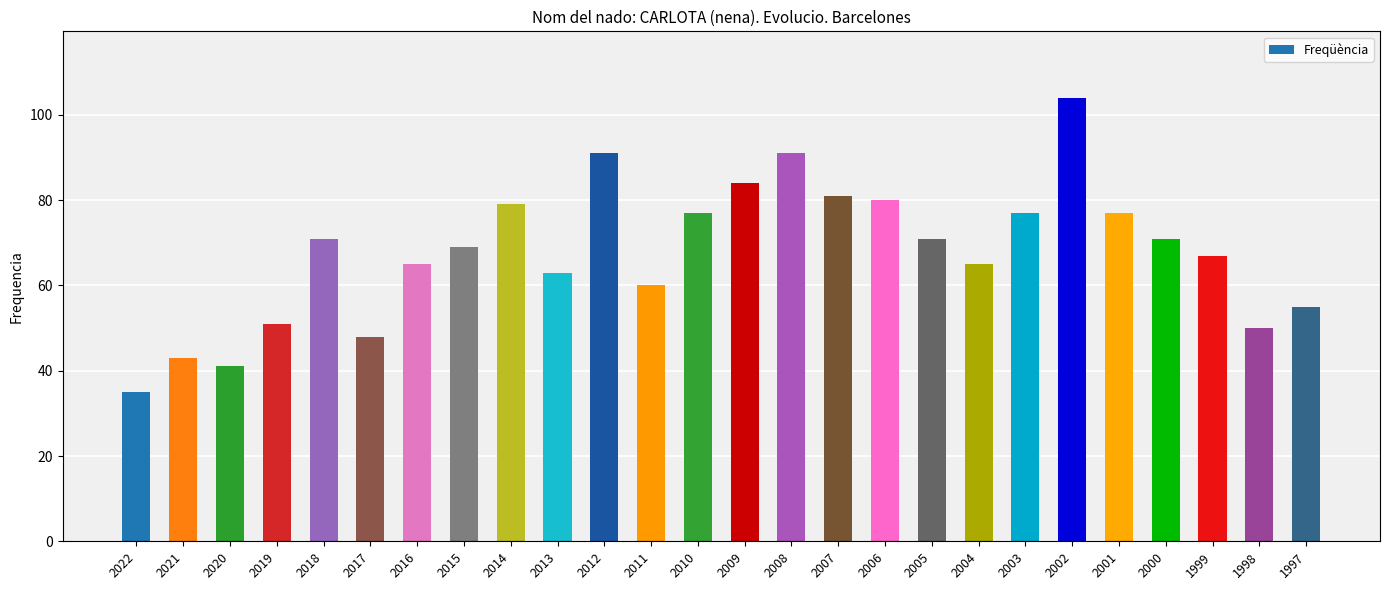

Is it true that the value at 2020 is 41?

True